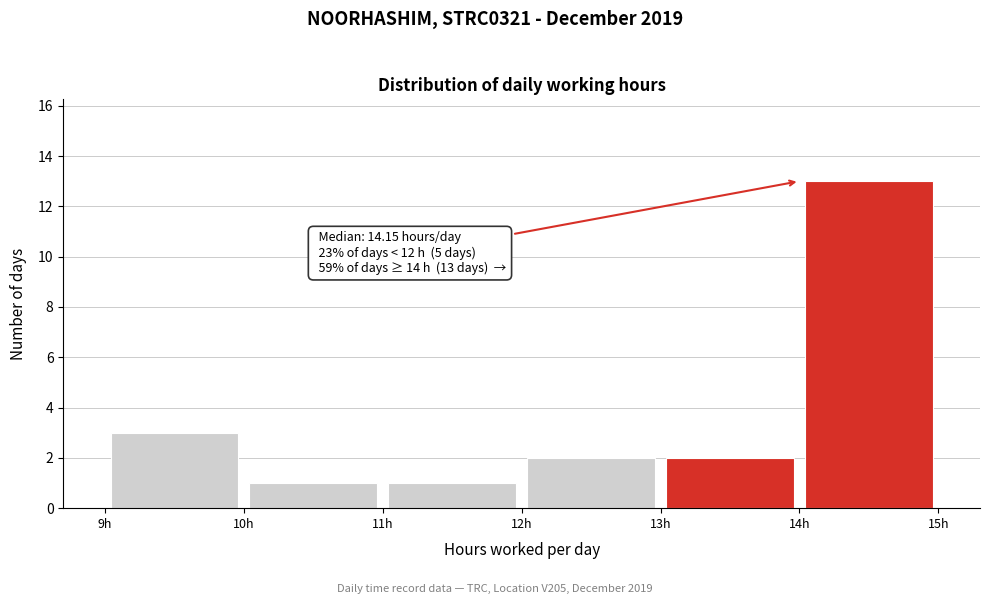

Over which range of the x-axis is the bar tallest?

14 to 15